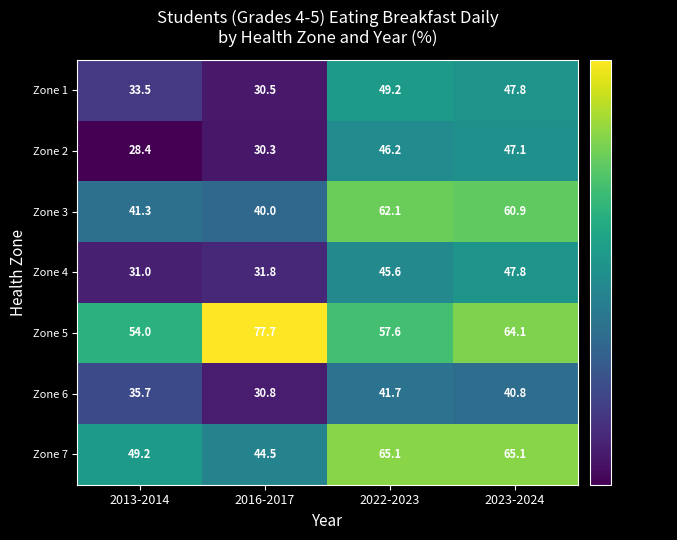

List the labels in order of Zone 2 value, smallest first.

2013-2014, 2016-2017, 2022-2023, 2023-2024